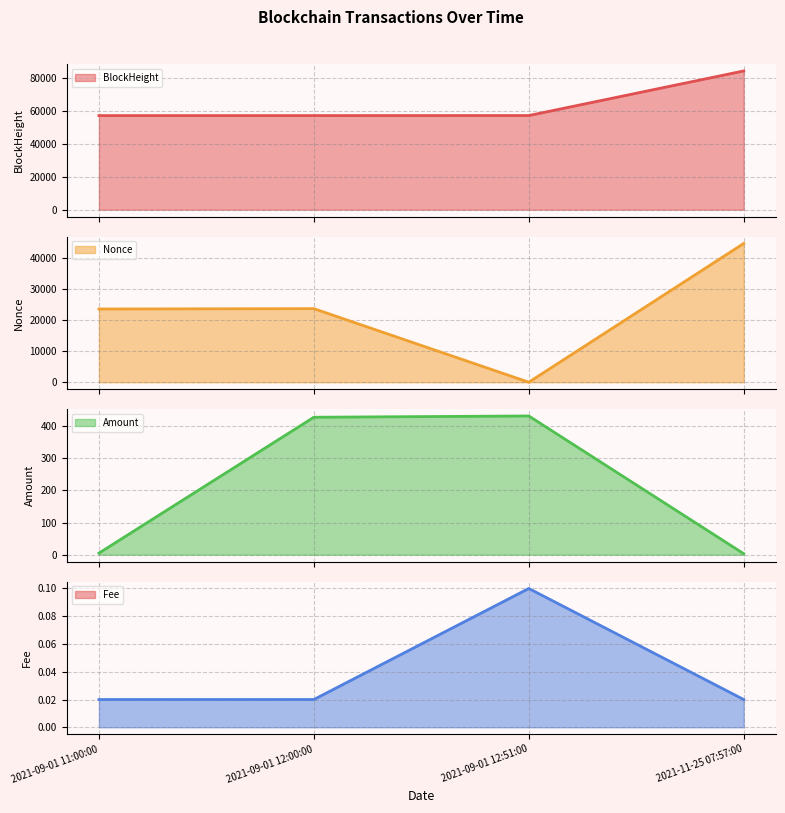

True or false: BlockHeight line and Amount line cross at least once.

False